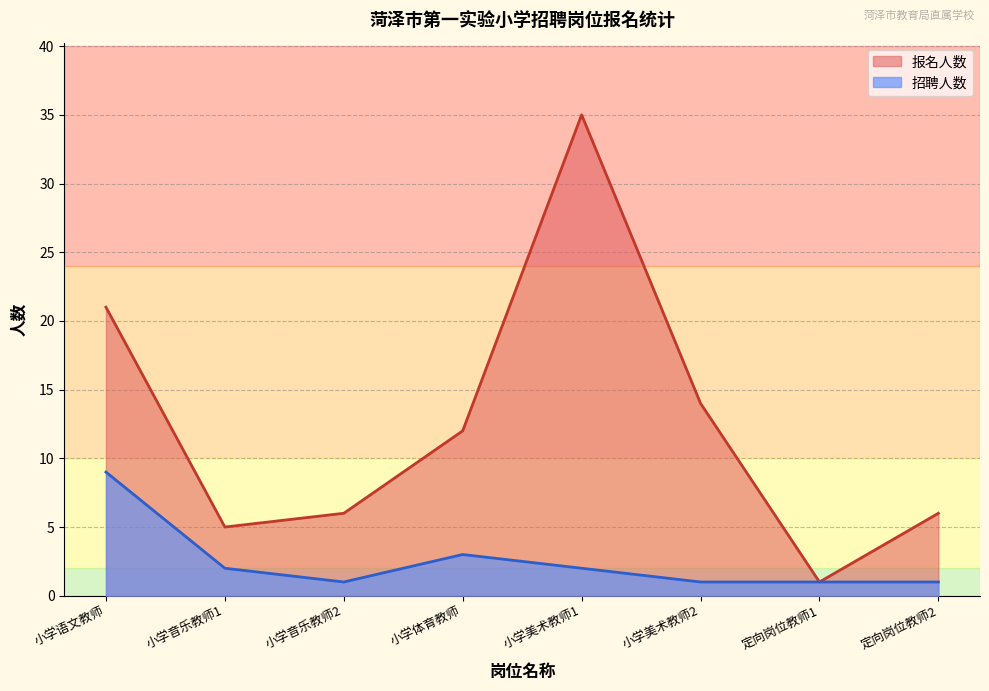

At which category is the sum across all series the highest?

小学美术教师1